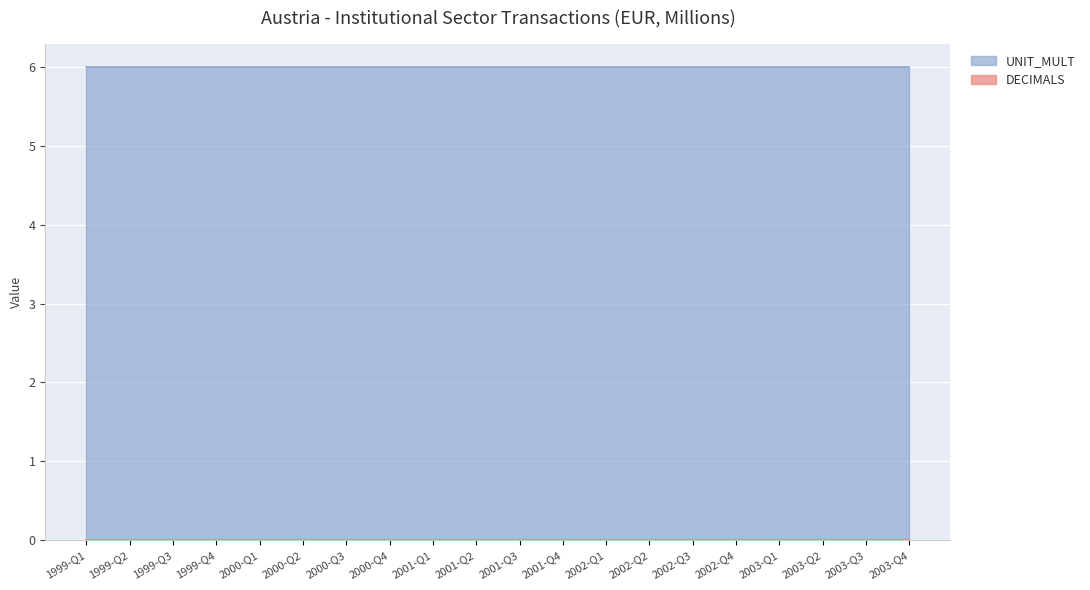

Reading left to right, list all the values displayed in this chart.

DECIMALS: 0	0	0	0	0	0	0	0	0	0	0	0	0	0	0	0	0	0	0	0
UNIT_MULT: 6	6	6	6	6	6	6	6	6	6	6	6	6	6	6	6	6	6	6	6